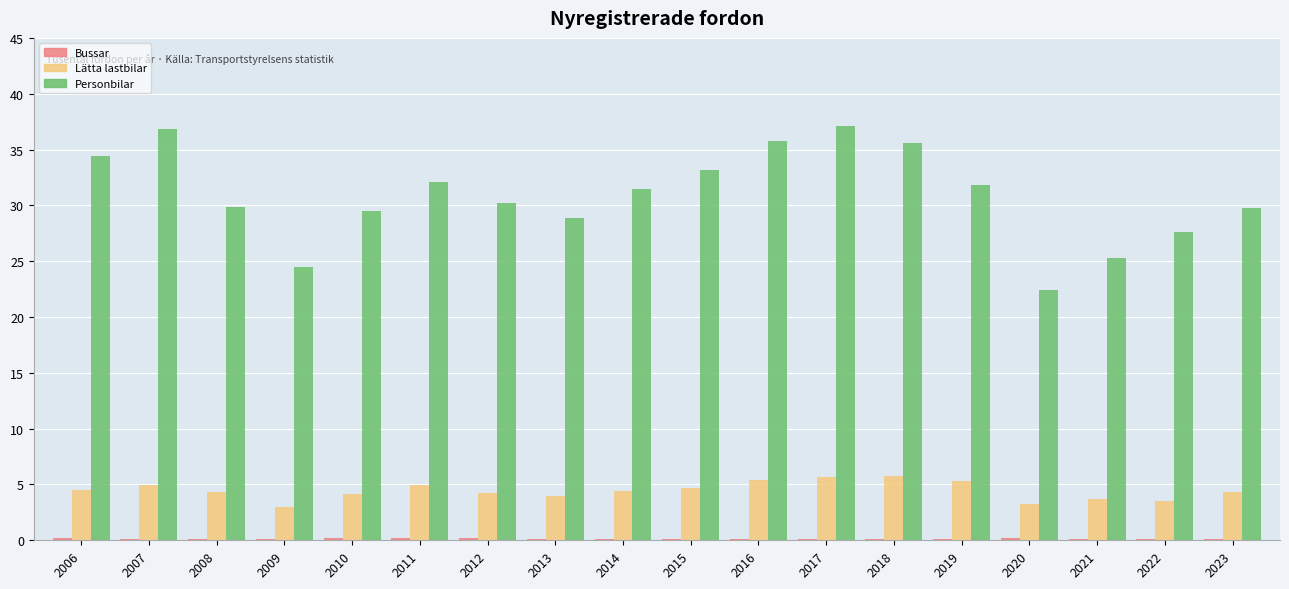

What is the greatest value displayed?

37.1